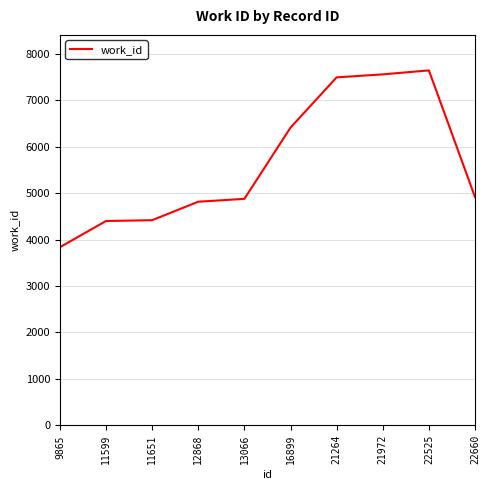

What is the sum of the values at 12868 and 22525?

12453